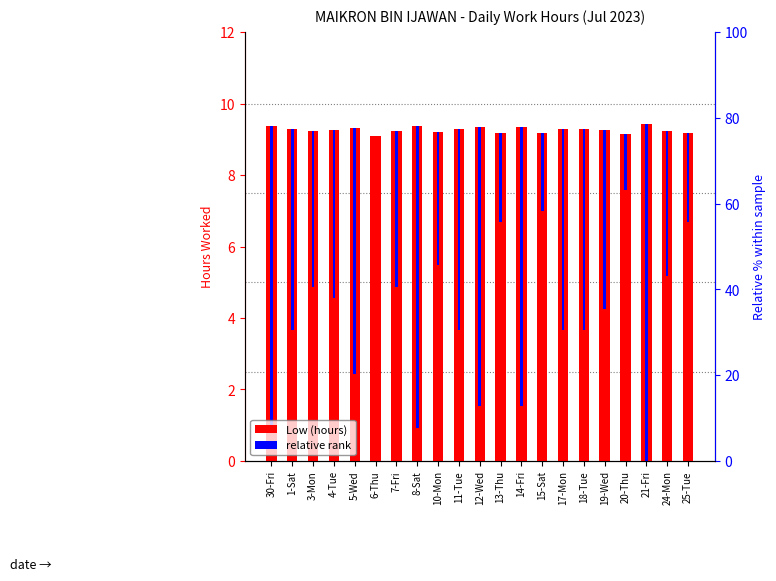

Reading left to right, transcribe all the data shown in this chart.

Low (hours): 30-Fri=9.4	1-Sat=9.3	3-Mon=9.2	4-Tue=9.2	5-Wed=9.3	6-Thu=9.1	7-Fri=9.2	8-Sat=9.4	10-Mon=9.2	11-Tue=9.3	12-Wed=9.3	13-Thu=9.2	14-Fri=9.3	15-Sat=9.2	17-Mon=9.3	18-Tue=9.3	19-Wed=9.3	20-Thu=9.2	21-Fri=9.4	24-Mon=9.2	25-Tue=9.2
relative rank: 30-Fri=8.4	1-Sat=5.6	3-Mon=4.4	4-Tue=4.7	5-Wed=6.9	6-Thu=0.0	7-Fri=4.4	8-Sat=8.4	10-Mon=3.8	11-Tue=5.6	12-Wed=7.8	13-Thu=2.5	14-Fri=7.8	15-Sat=2.2	17-Mon=5.6	18-Tue=5.6	19-Wed=5.0	20-Thu=1.6	21-Fri=10.0	24-Mon=4.1	25-Tue=2.5